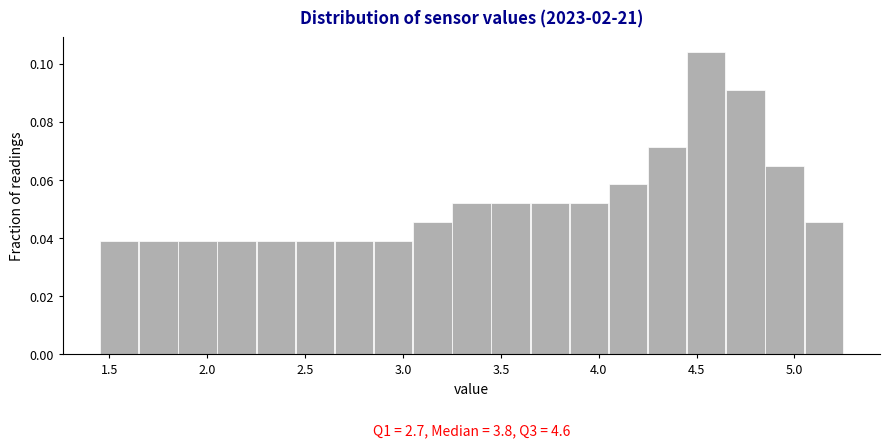

Which range on the x-axis has the tallest bar?

4.45 to 4.65